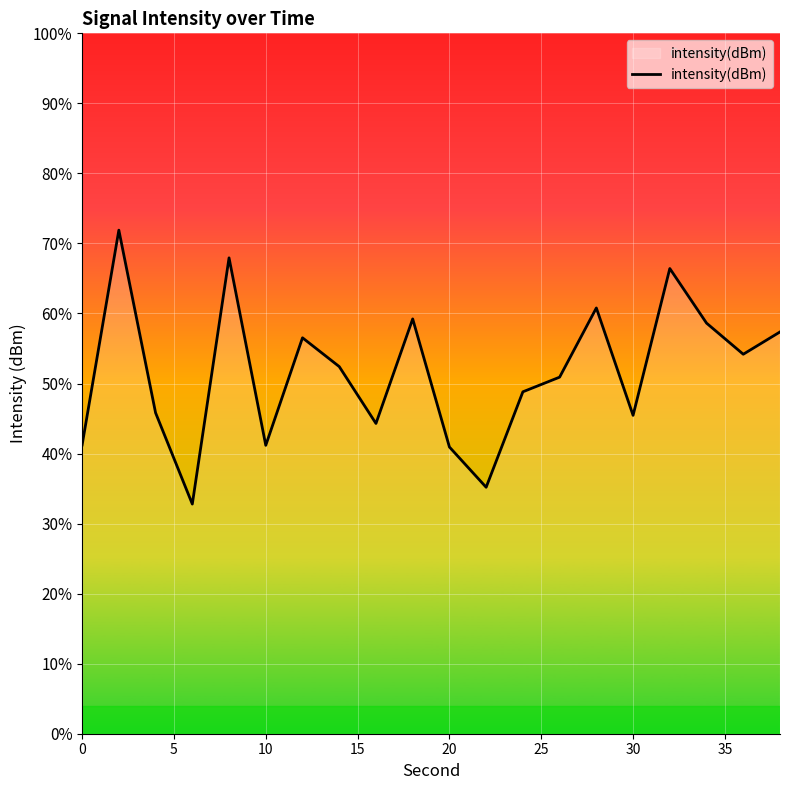

How many interior local valleys (lower than both neighbors) does the data have?

6